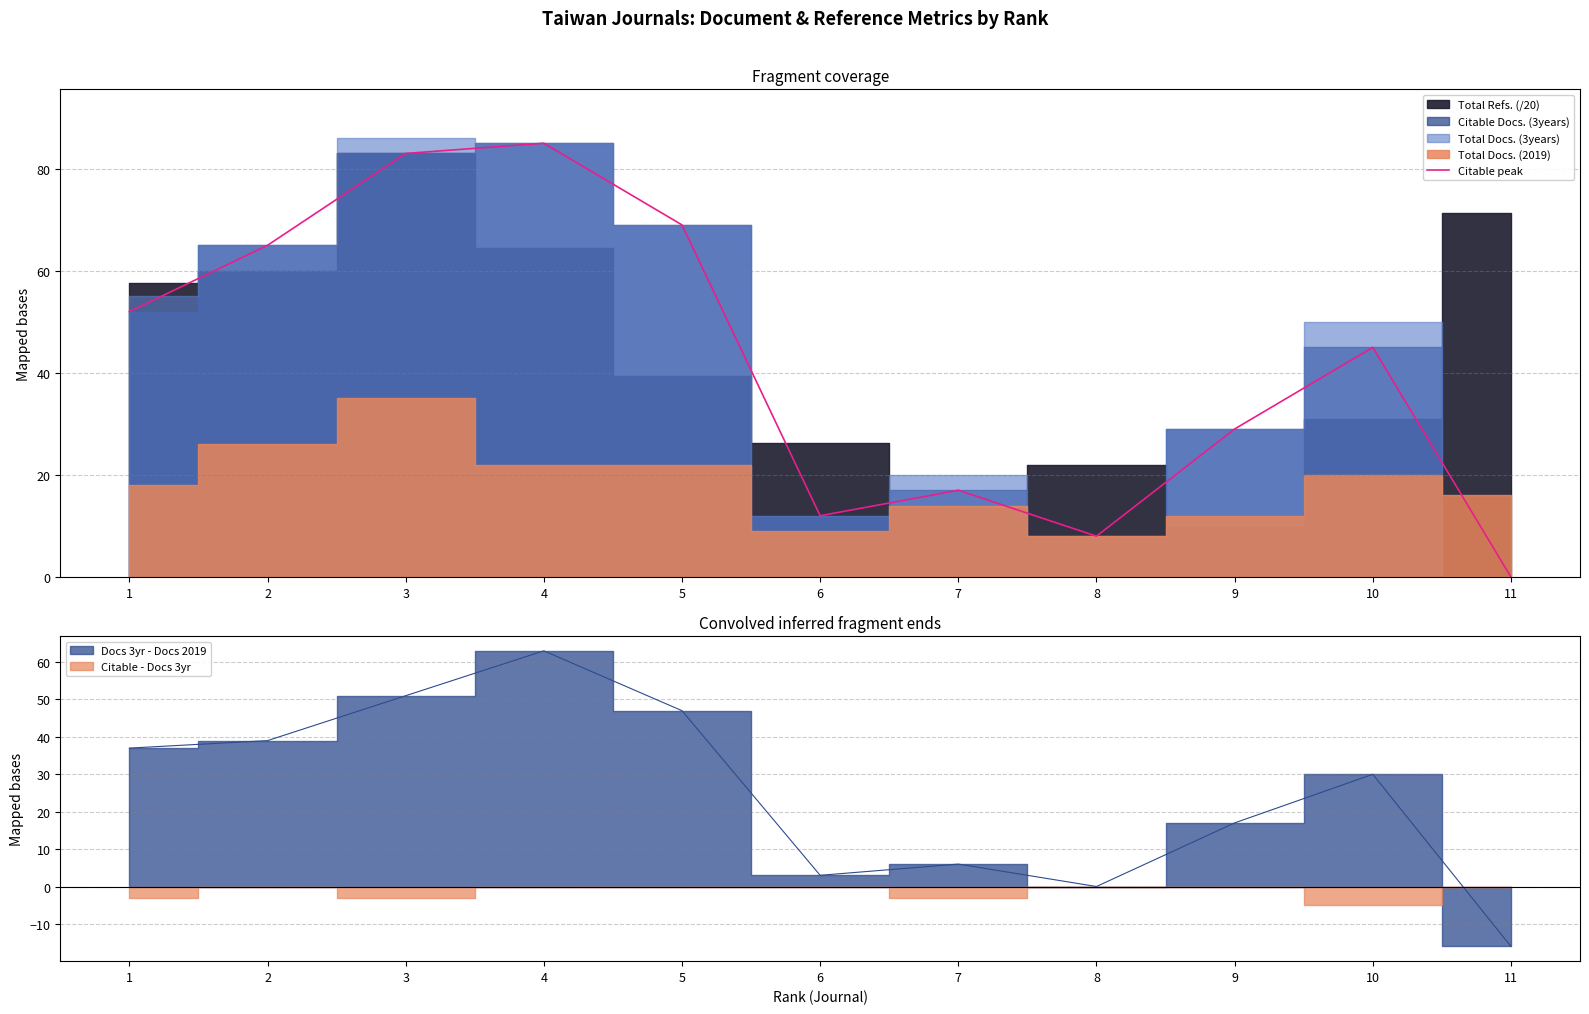

The chart shows a value of 69 at 5. True or false?

True